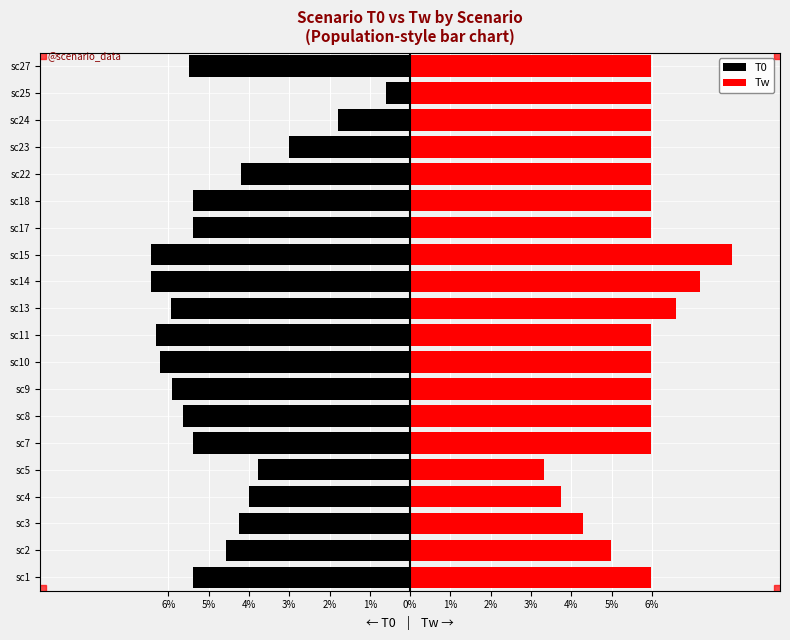

The value of Tw at sc11 is 0.1. True or false?

False